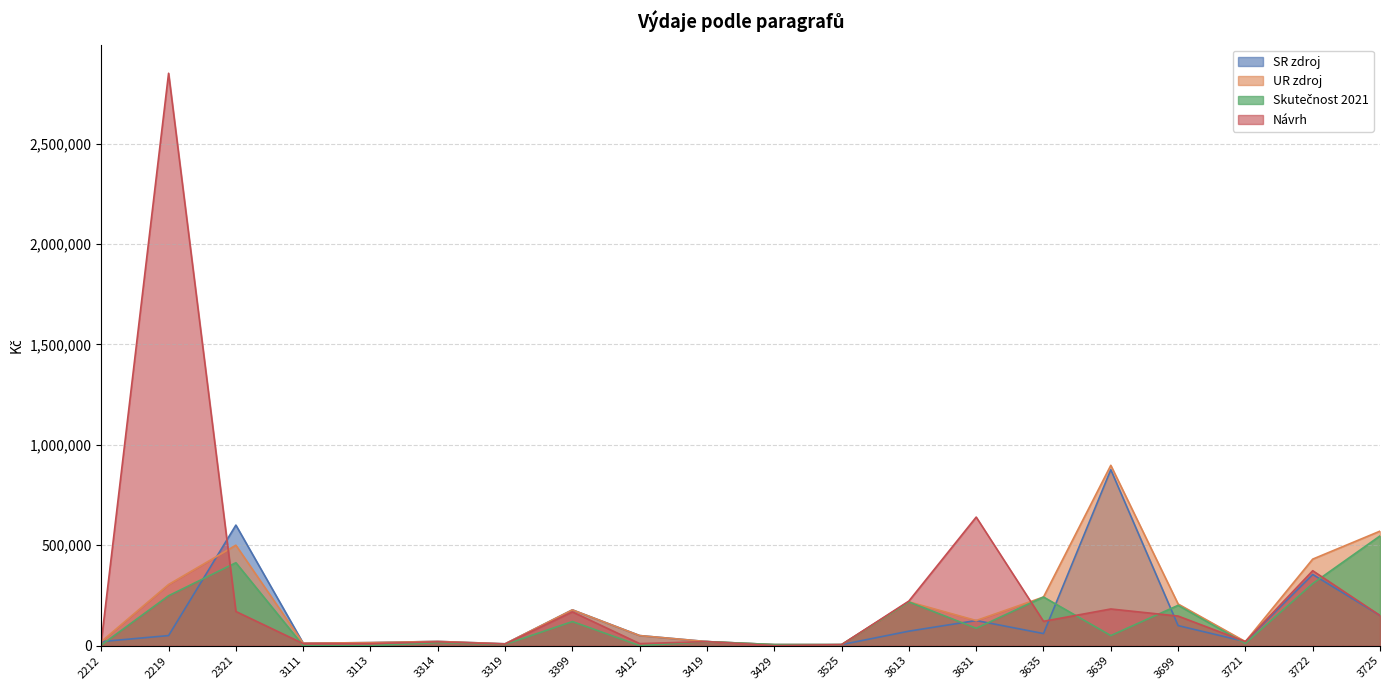

Does the chart display data point markers on the line(s)?

No